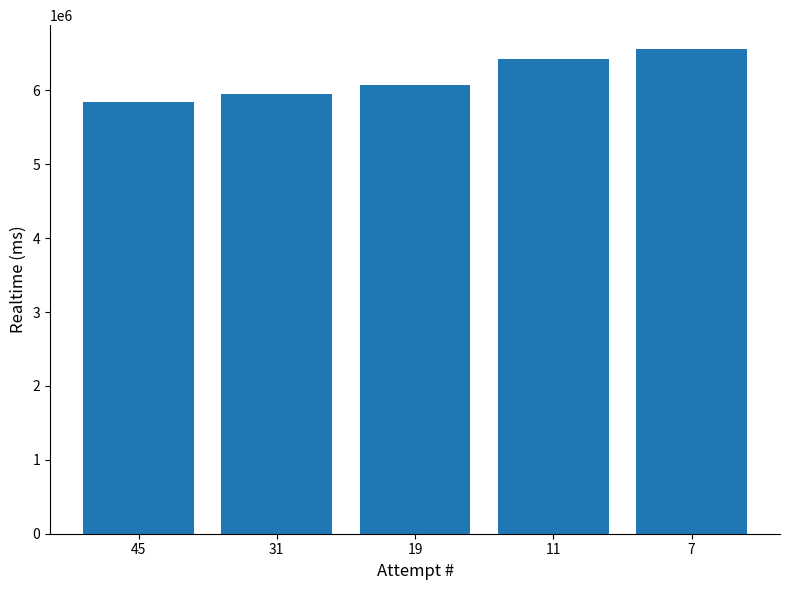

Reading right to left, what are all the values shown in this chart?

6555644	6425035	6069277	5947192	5843245